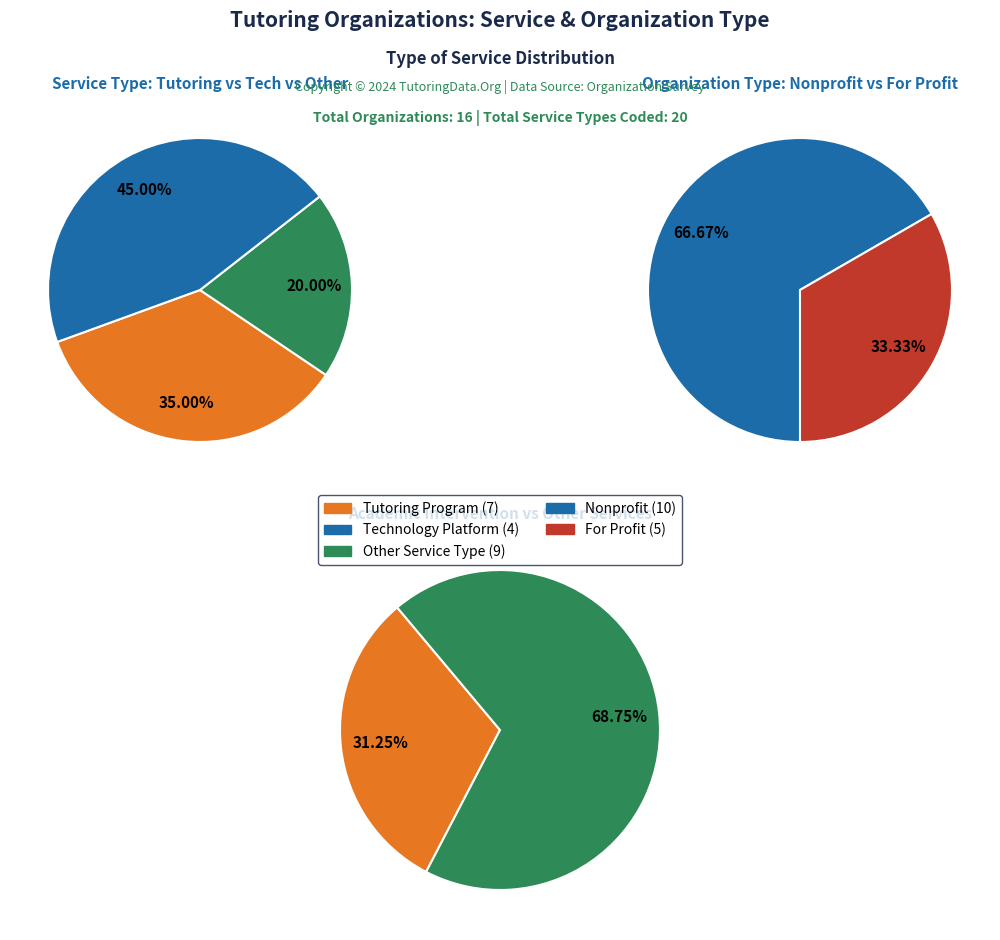

What is the change in value from Tutoring Program to Academic Intervention?

-2